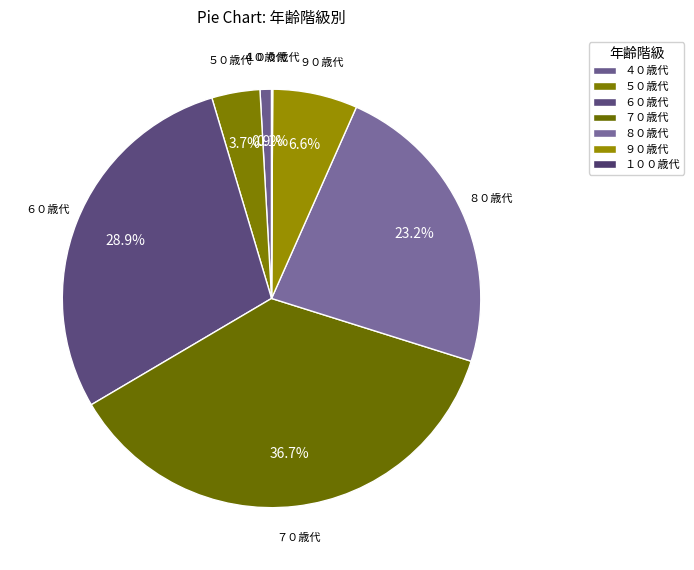

To the nearest percent, what percentage of the pie is ９０歳代?

7%